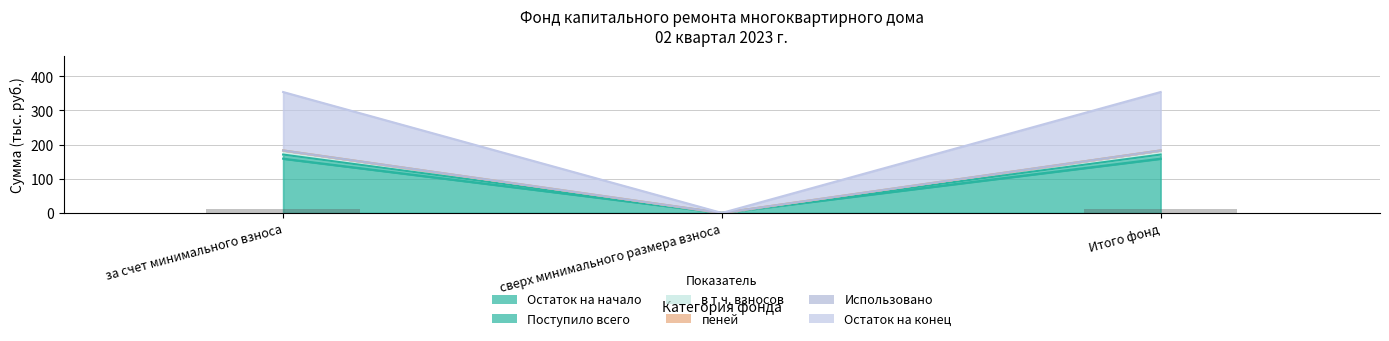

True or false: Остаток на конец has a value of 292.0 at за счет минимального взноса.

False